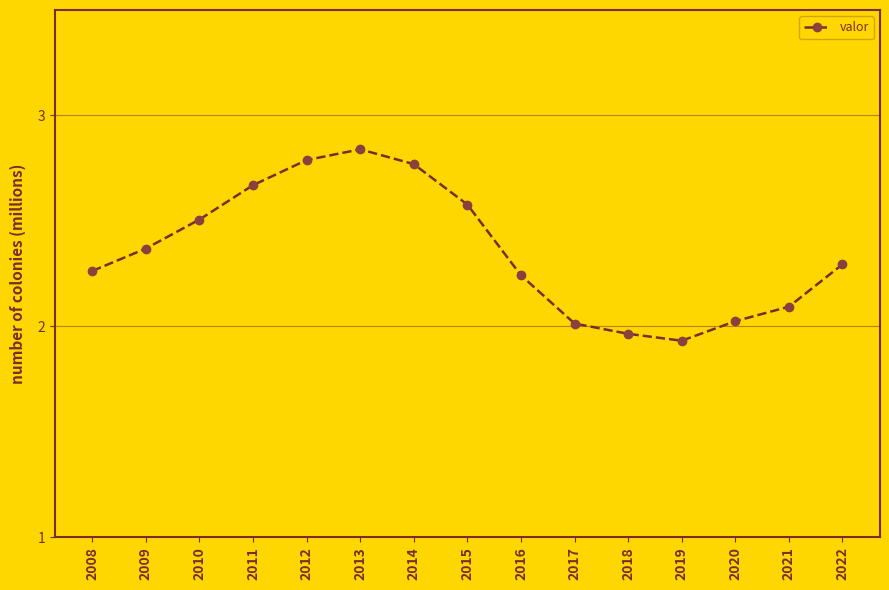

How many lines are shown in the chart?

1